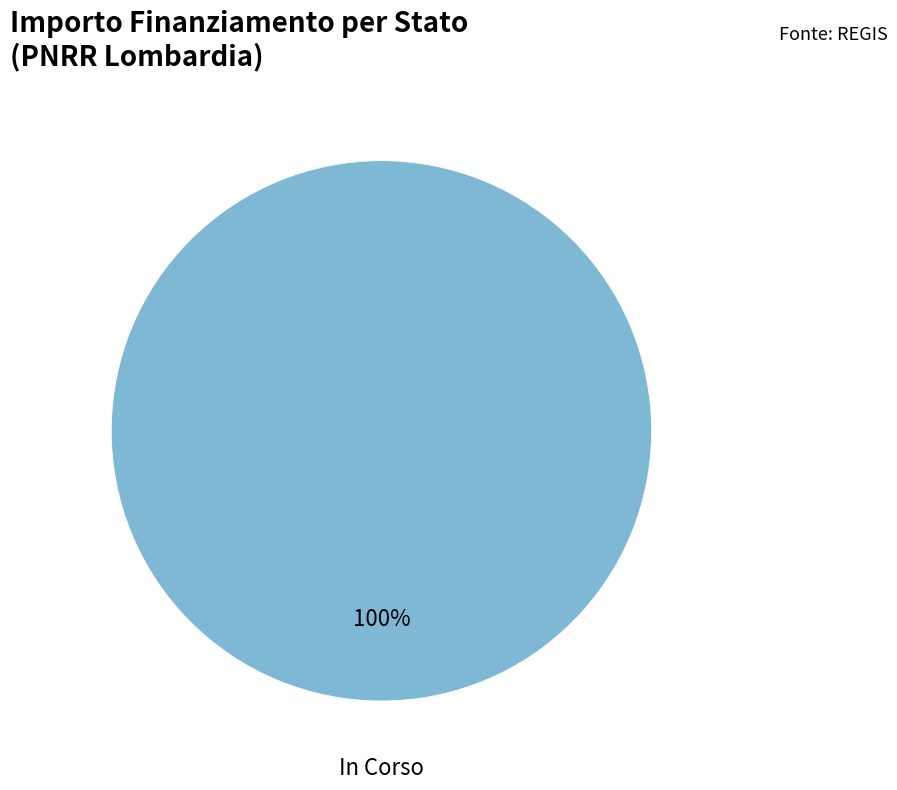

Is there any slice that represents more than half of the pie?

Yes